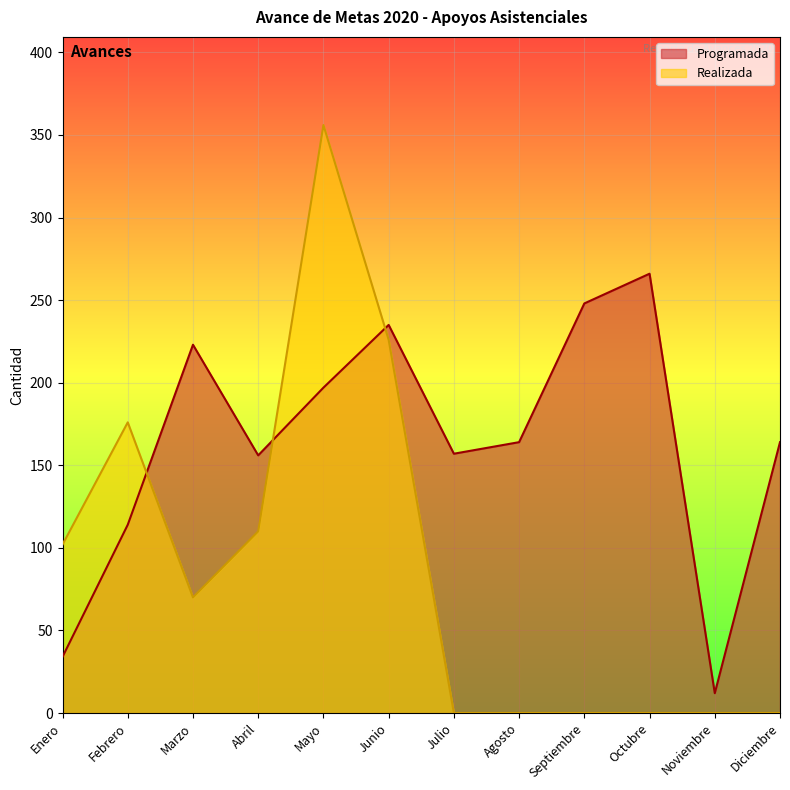

What is the difference between the Programada values at Abril and Octubre?

110